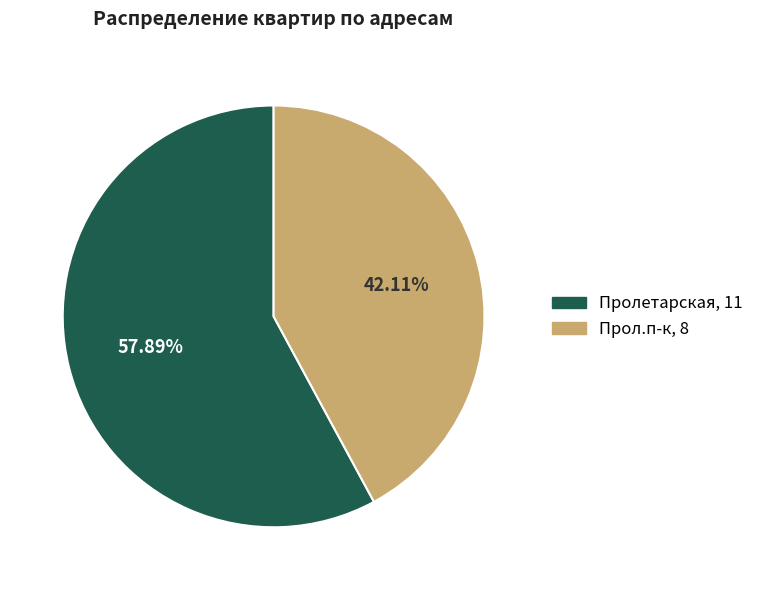

How many segments does this pie chart have?

2